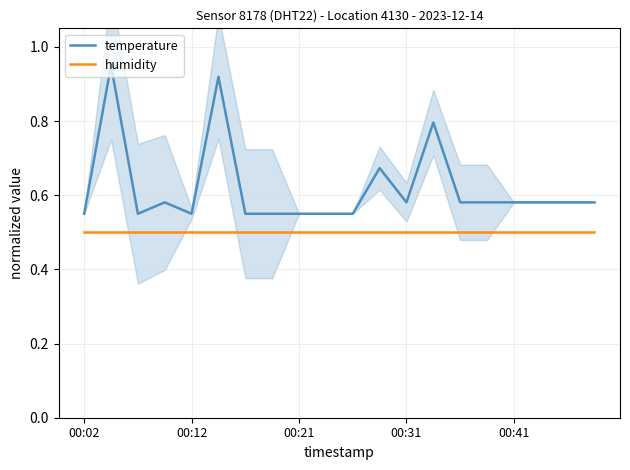

True or false: temperature and humidity cross at least once.

False